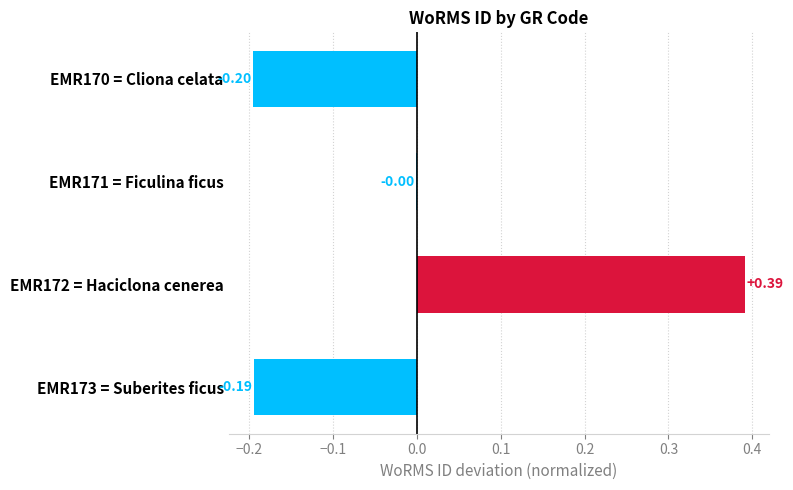

Count the number of categories in the chart.

4